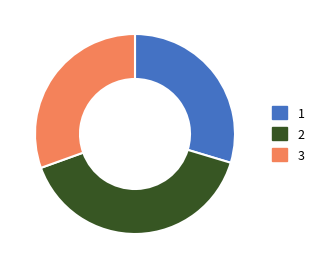

True or false: 1 accounts for 30% of the total.

True